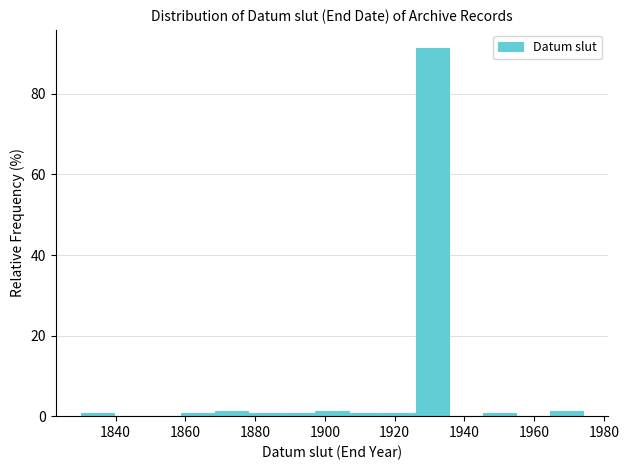

Over which range of the x-axis is the bar tallest?

1926.0 to 1935.6